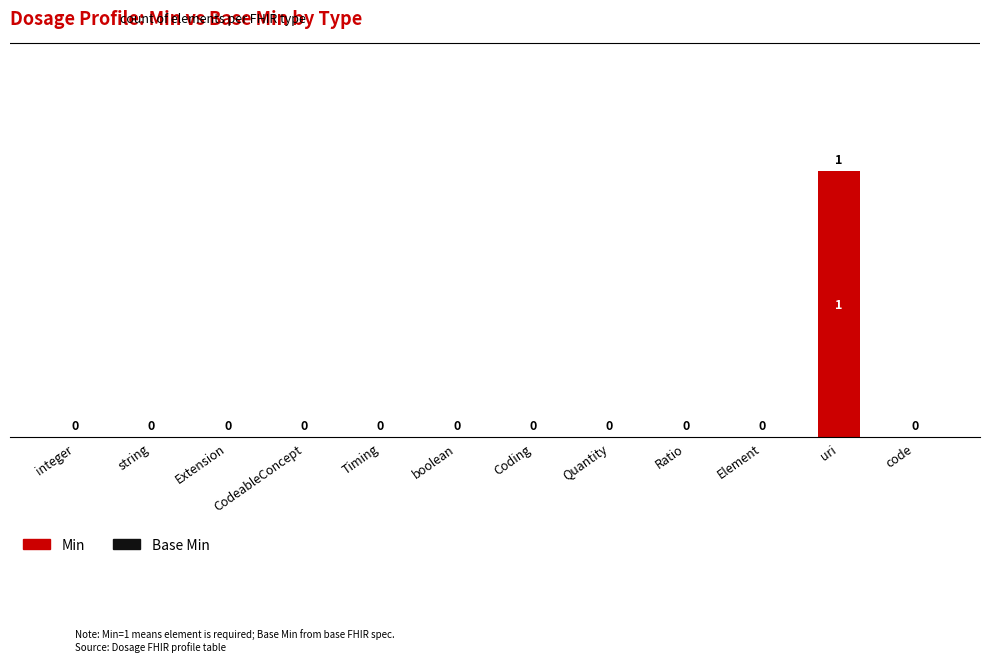

Is it true that the value at integer is 0?

True